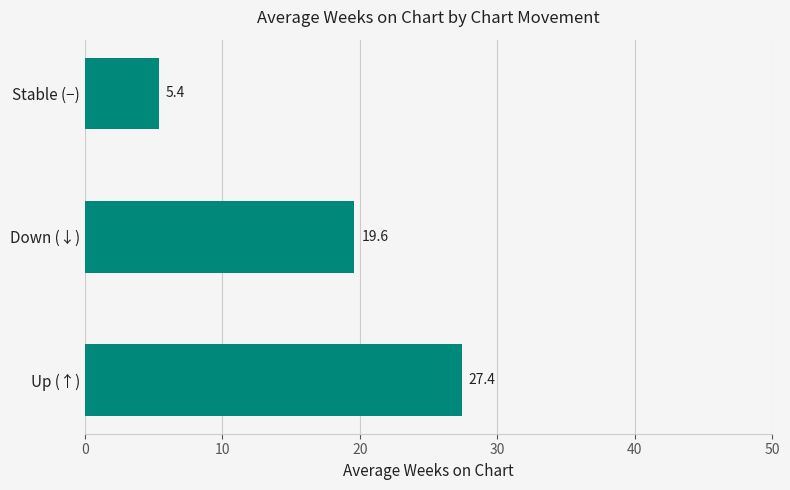

Count the number of data series in this chart.

1